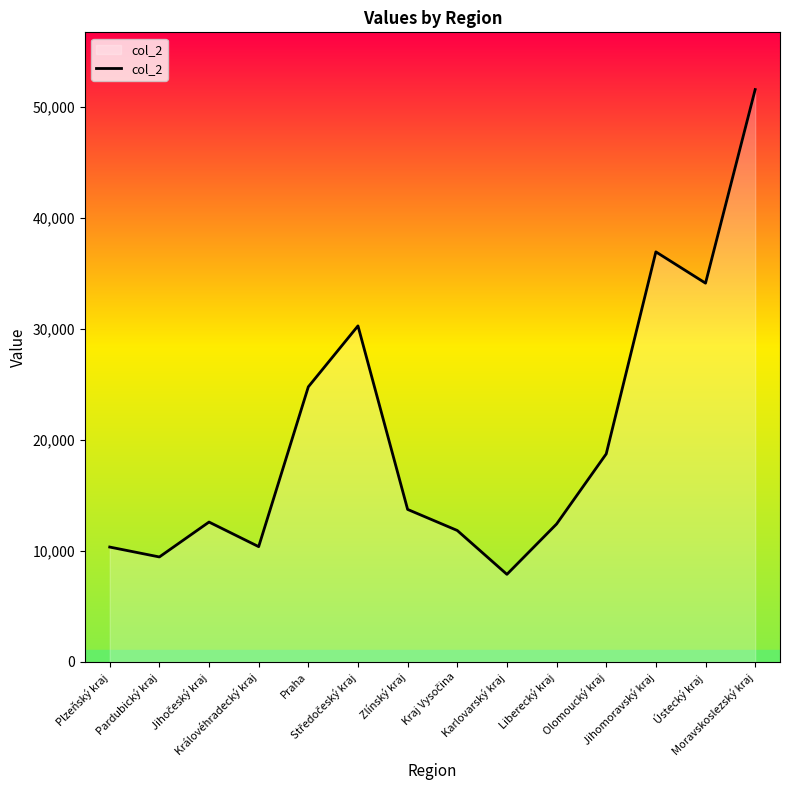

What is the smallest value displayed?

7881